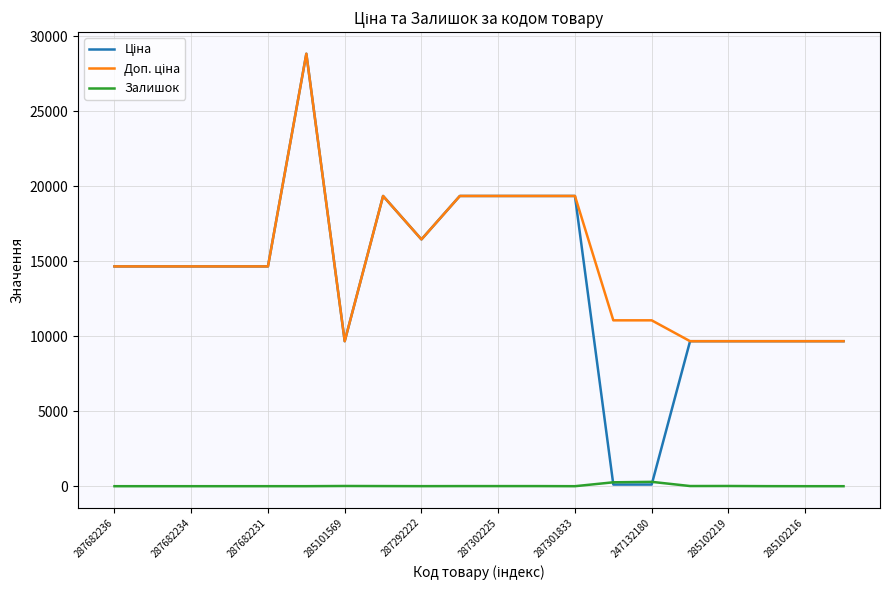

What is the average value of the Доп. ціна series?

14766.6